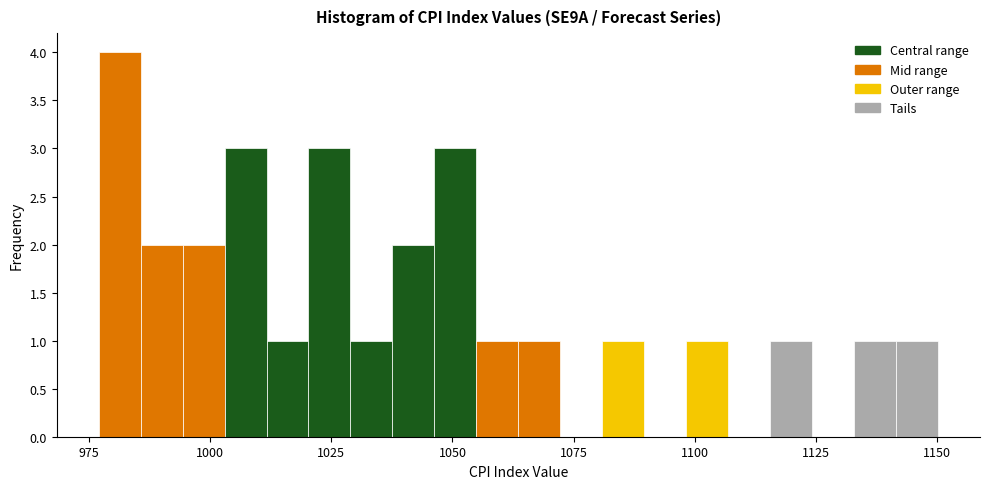

Read against the x-axis, roughly where is the centre of the tallest bar?

980